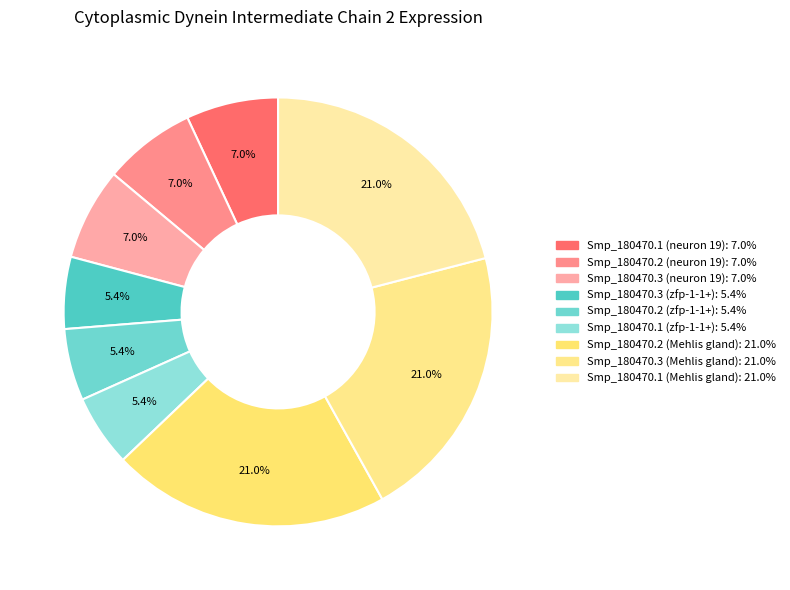

How many segments does this pie chart have?

9